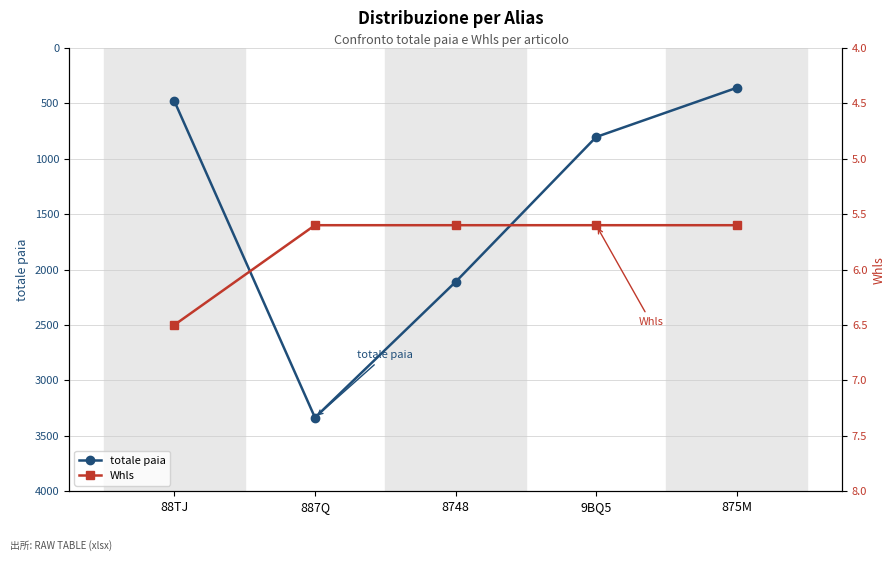

How many distinct data groups are displayed?

2